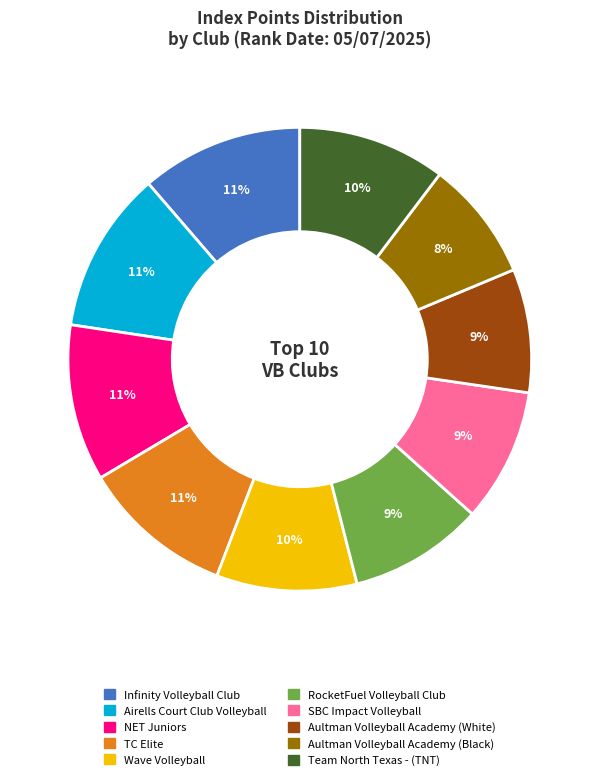

To the nearest percent, what is the average slice percentage?

10%